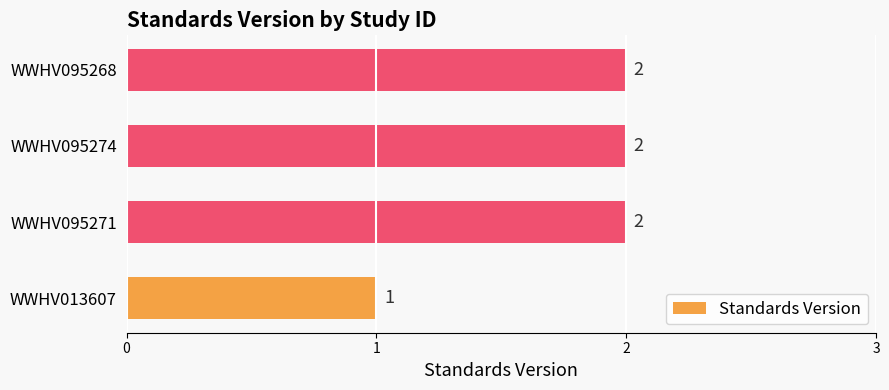

Approximately how many times larger is the value at WWHV095274 compared to WWHV095271?

1.0